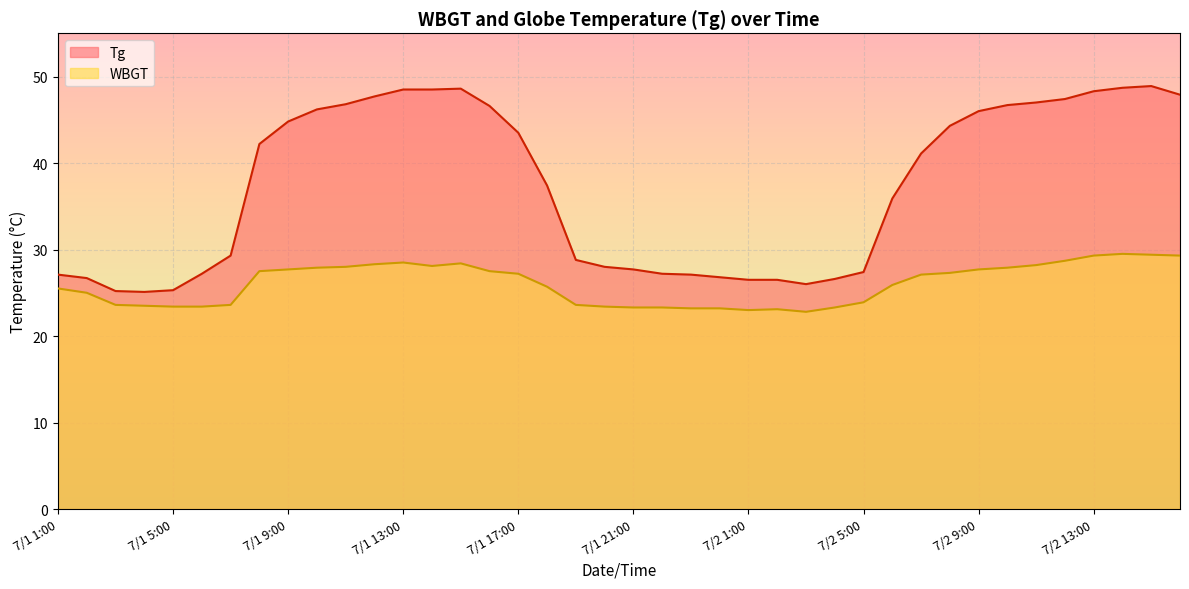

True or false: Tg and WBGT intersect in this chart.

False